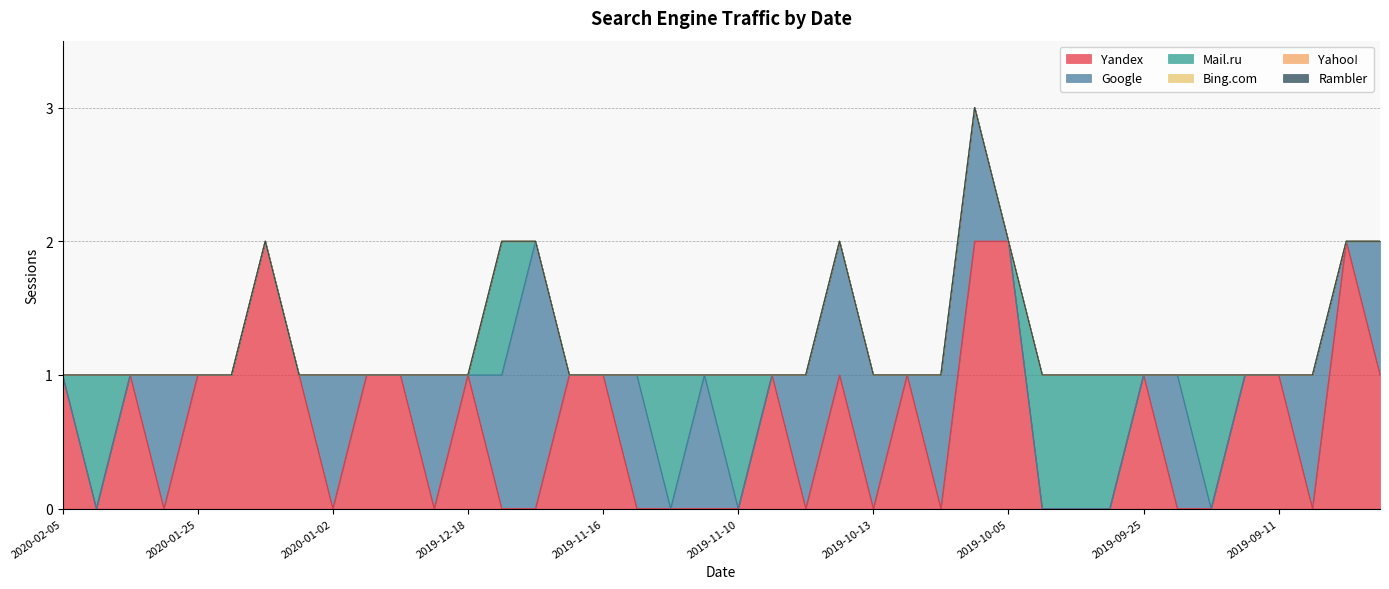

How many positive values does the Google series have?

15